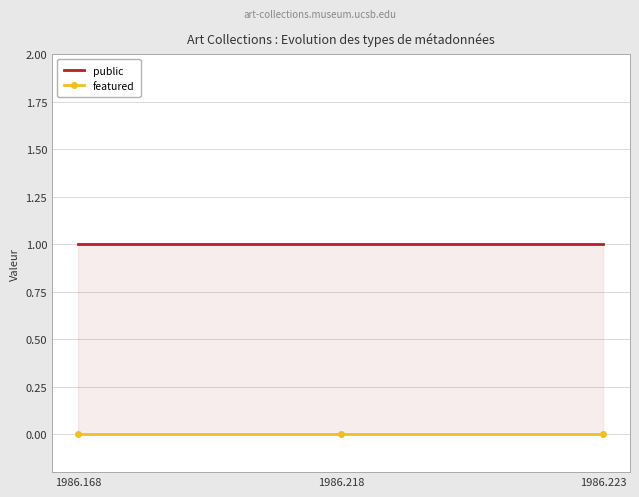

Between 1986.168 and 1986.218, which series saw the biggest shift?

public